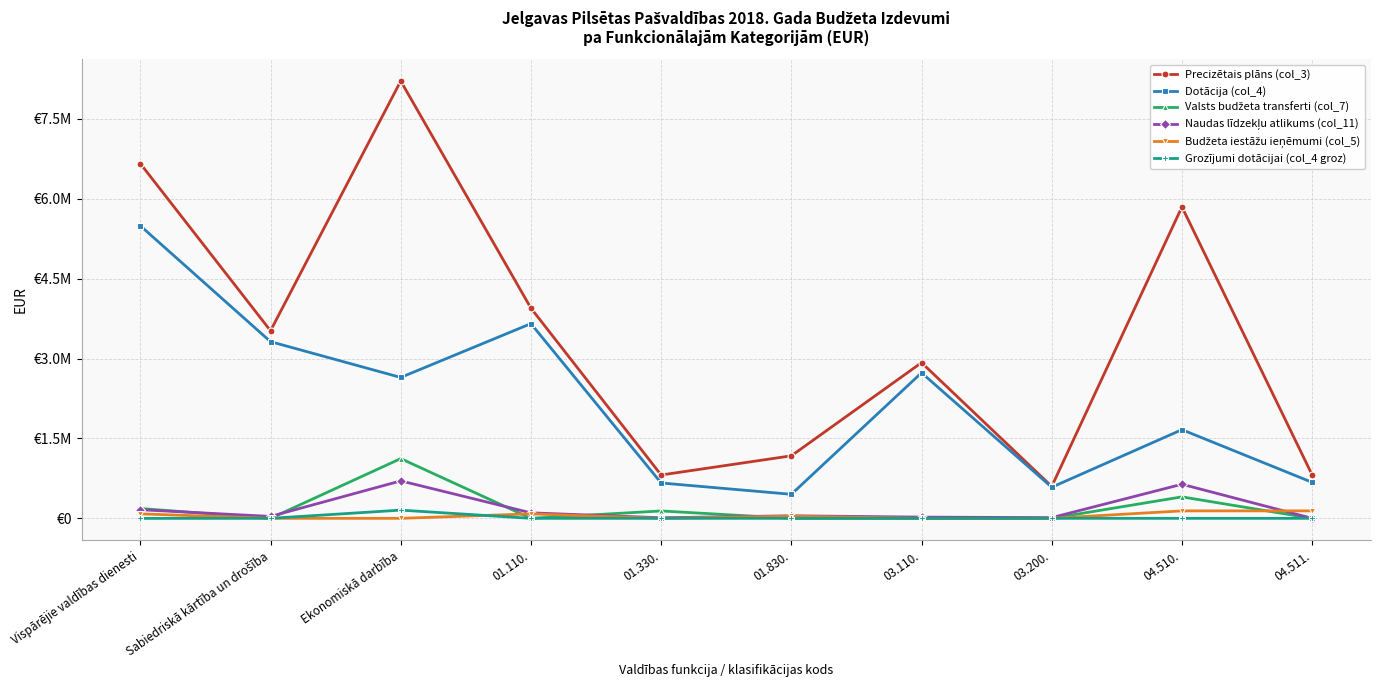

Where is Dotācija (col_4) nearest to the value 2971916?

03.110.